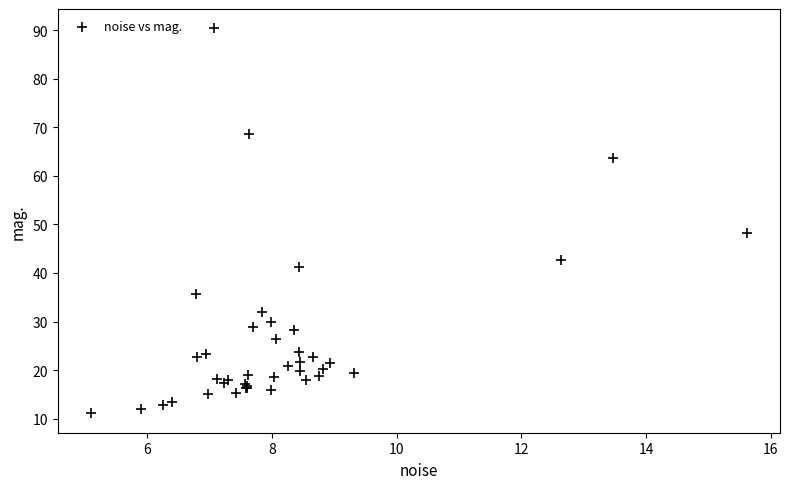

What Y value in the scatter plot is closest to 50?

48.2